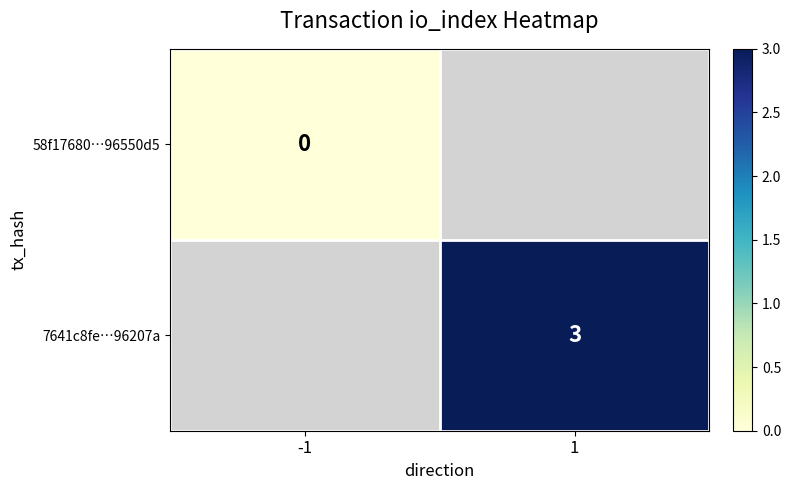

Is the value of 7641c8fe…96207a at 1 greater than the value of 58f17680…96550d5 at -1?

Yes